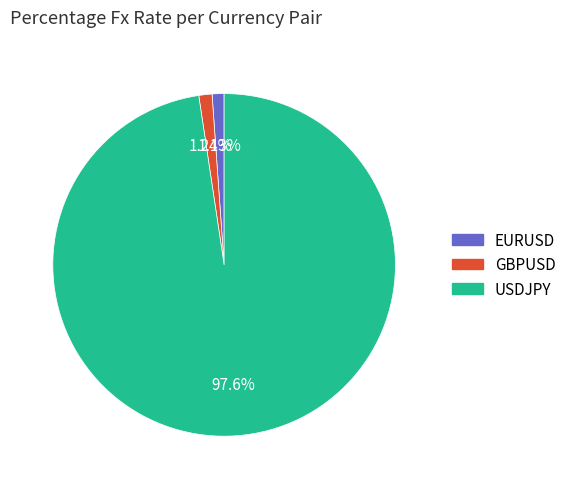

Approximately how many times larger is the value at EURUSD compared to GBPUSD?

0.9